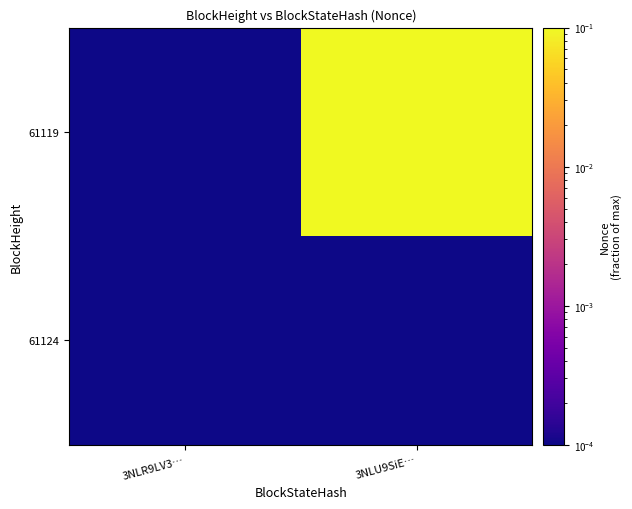

Reading right to left, what are all the values shown in this chart?

61124: 3NLU9SiE…=0.0	3NLR9LV3…=0.0
61119: 3NLU9SiE…=0.1	3NLR9LV3…=0.0